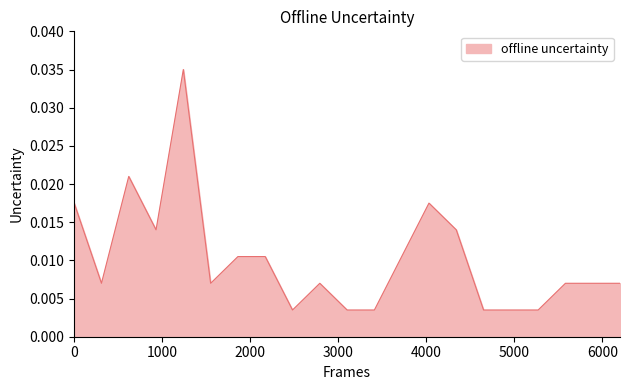

Does the chart have visible grid lines?

No